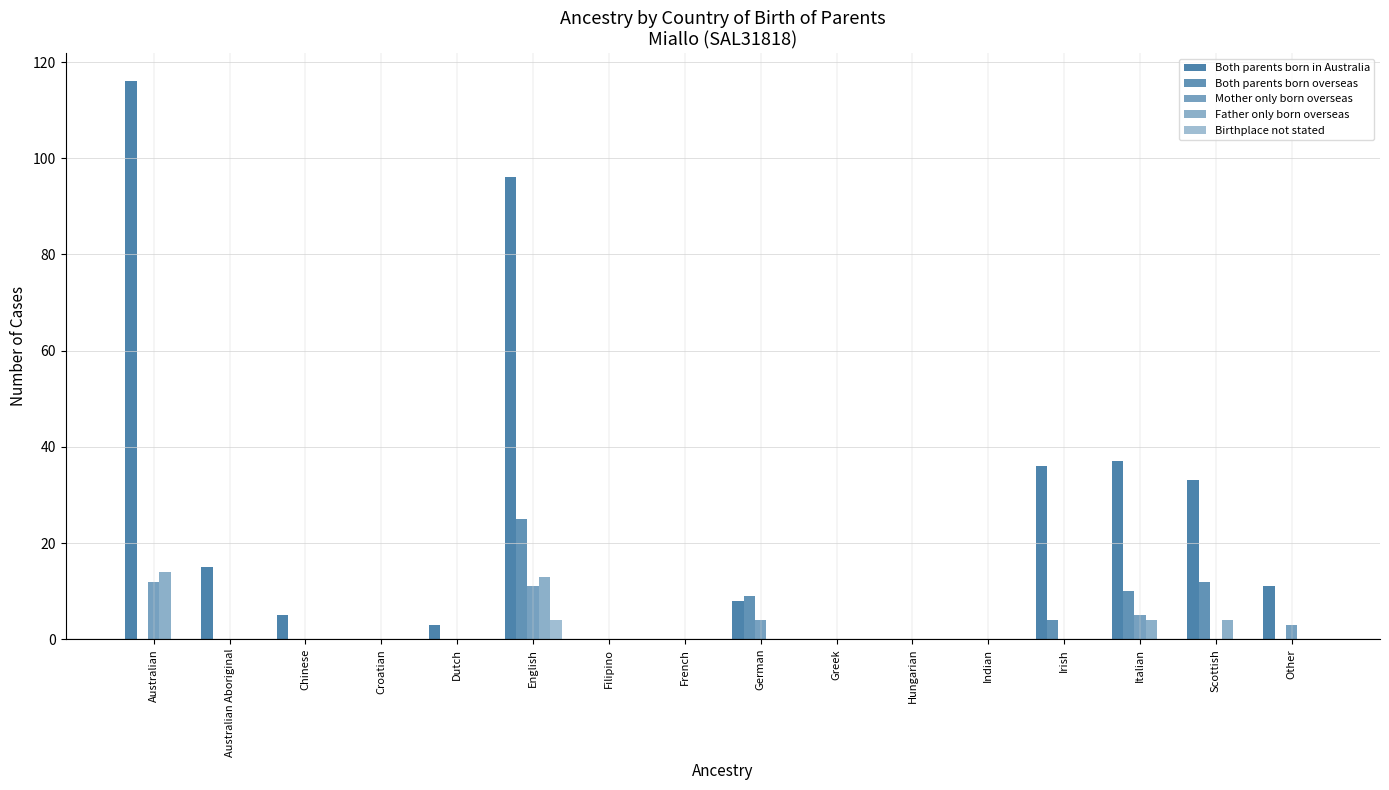

How many categories are shown in the chart?

16